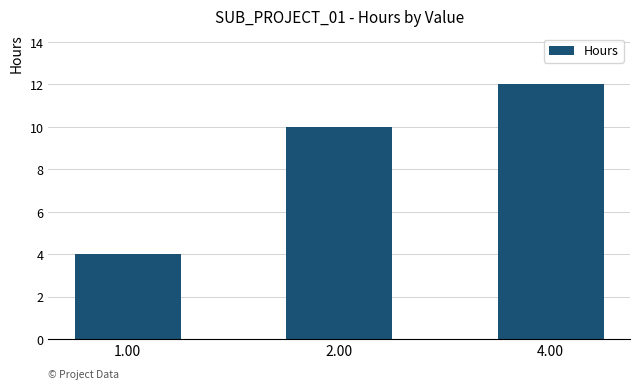

What is the sum of the values at 1.00 and 4.00?

16